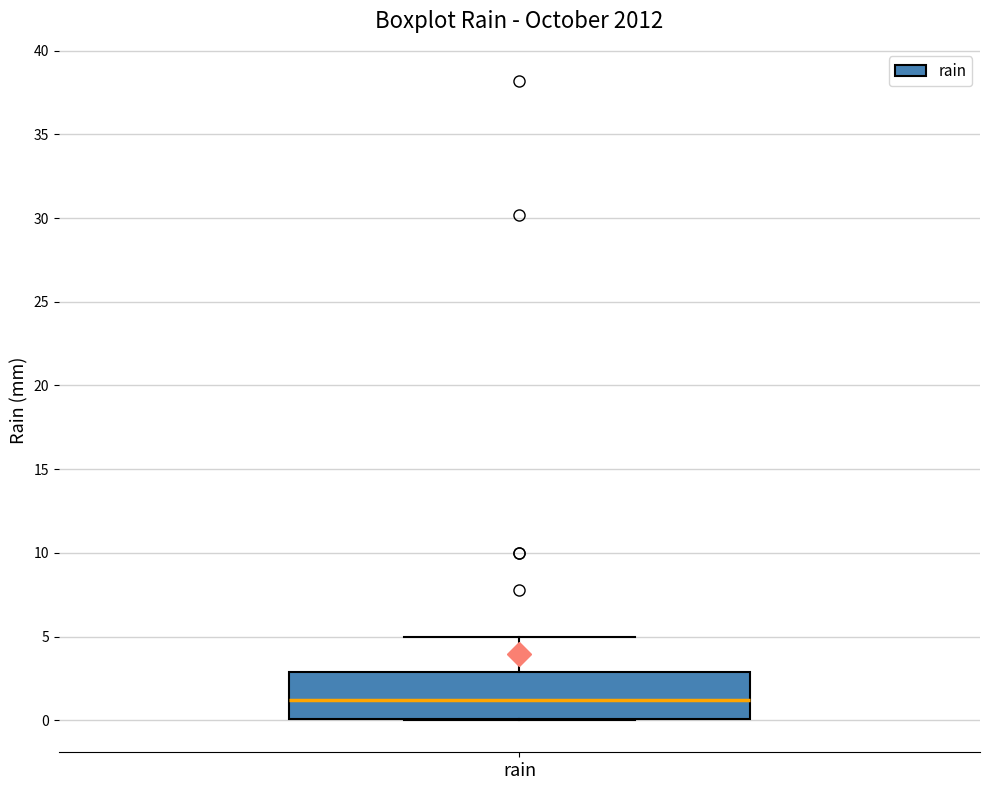

Where is the upper edge of the box for rain on the y-axis? The values are not printed on the chart, so give them approximately, as read against the axis.

3